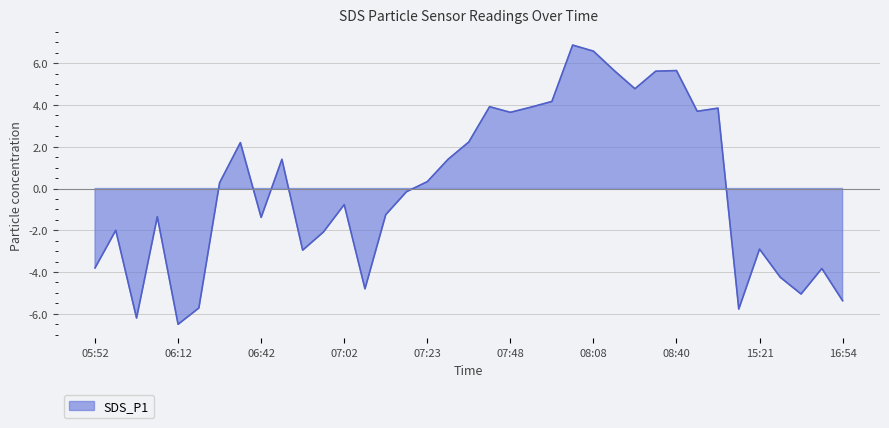

At which category does the chart reach its peak across all series?

08:03